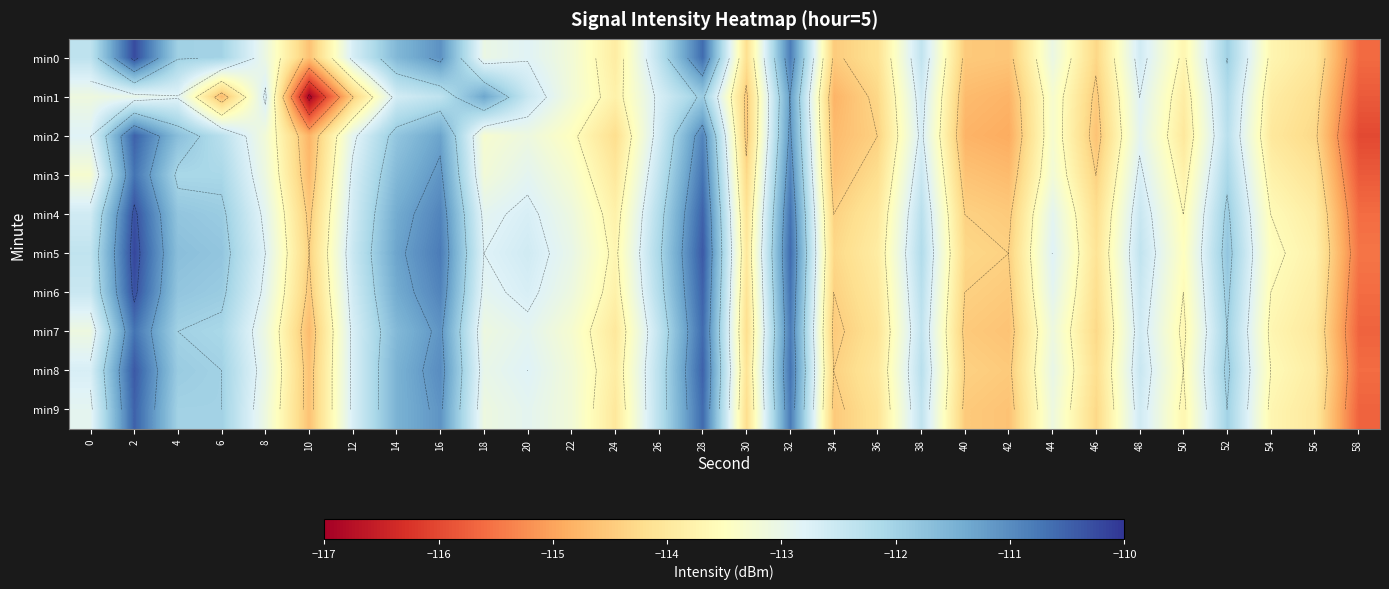

How many values in the min0 series are below -113?

16